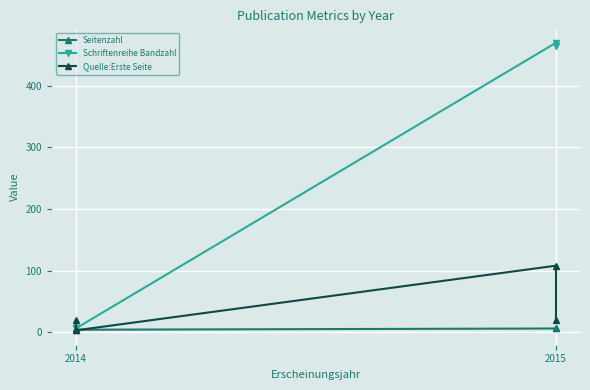

Is the value of Schriftenreihe Bandzahl at 2014 greater than the value of Seitenzahl at 2015?

No